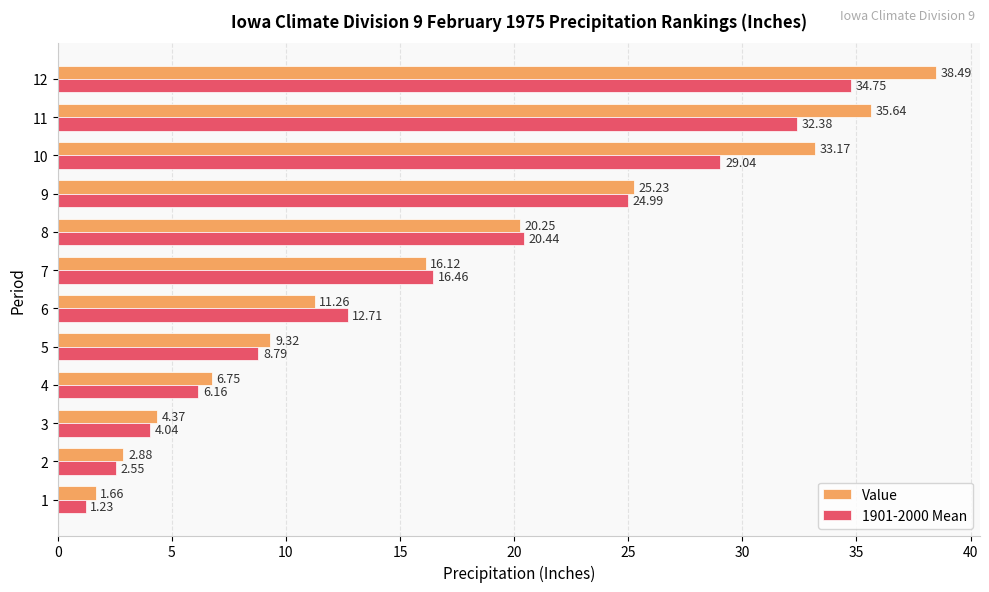

List the series in order of their overall mean, lowest first.

1901-2000 Mean, Value